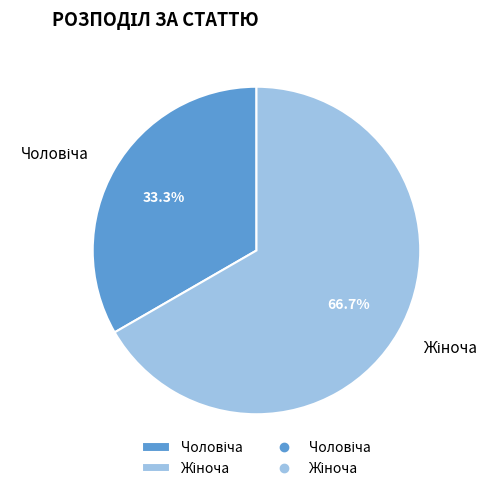

What is the total percentage of Жіноча and Чоловіча?

100.0%